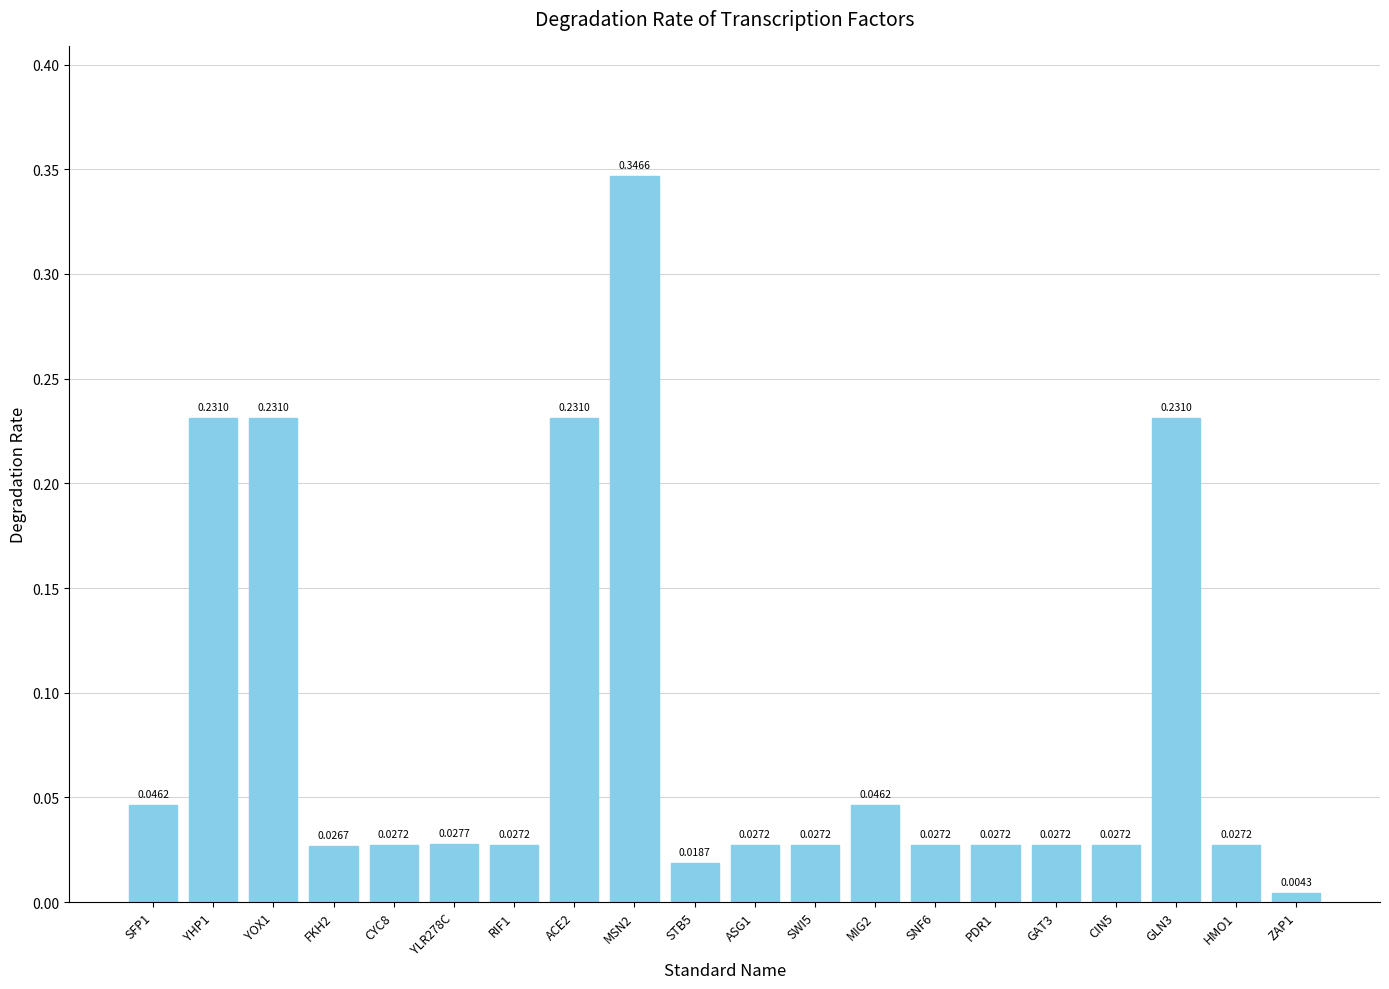

Between YHP1 and RIF1, which is larger?

YHP1